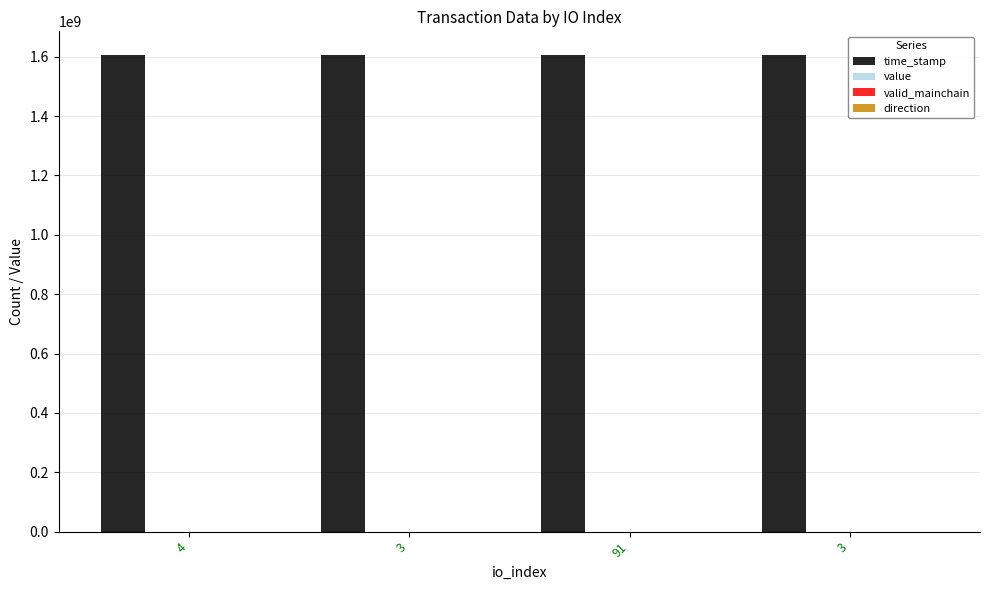

How many data points does each series have?

4